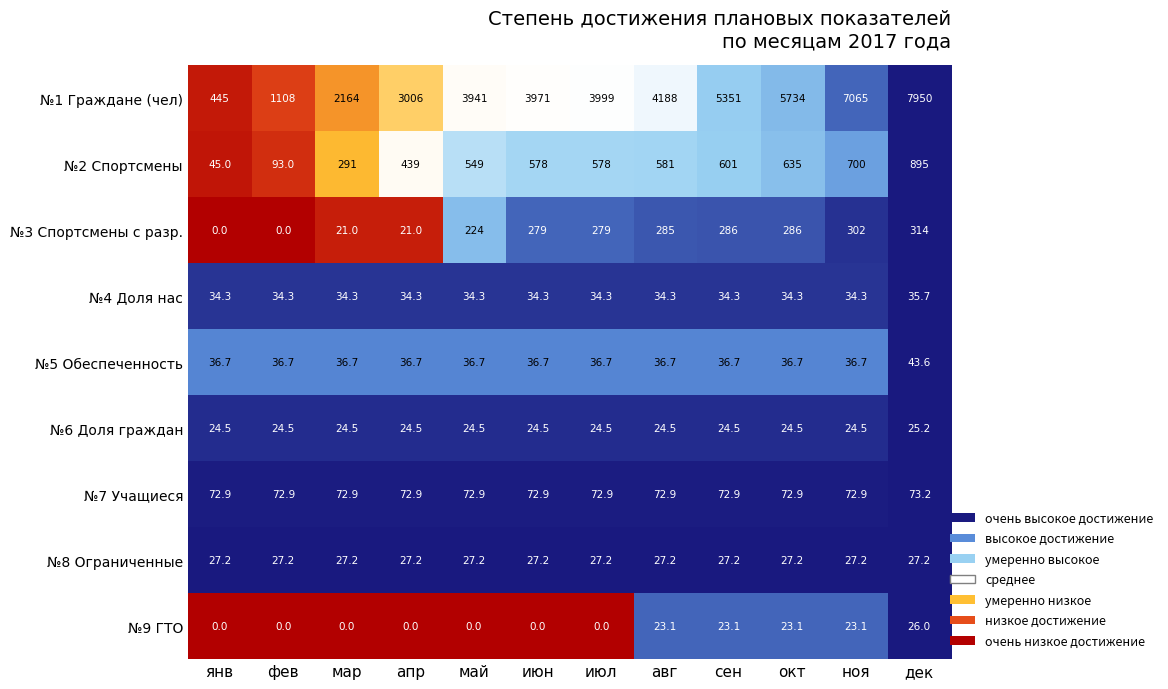

What is the sum of the №2 Спортсмены values at дек and авг?

1476.0